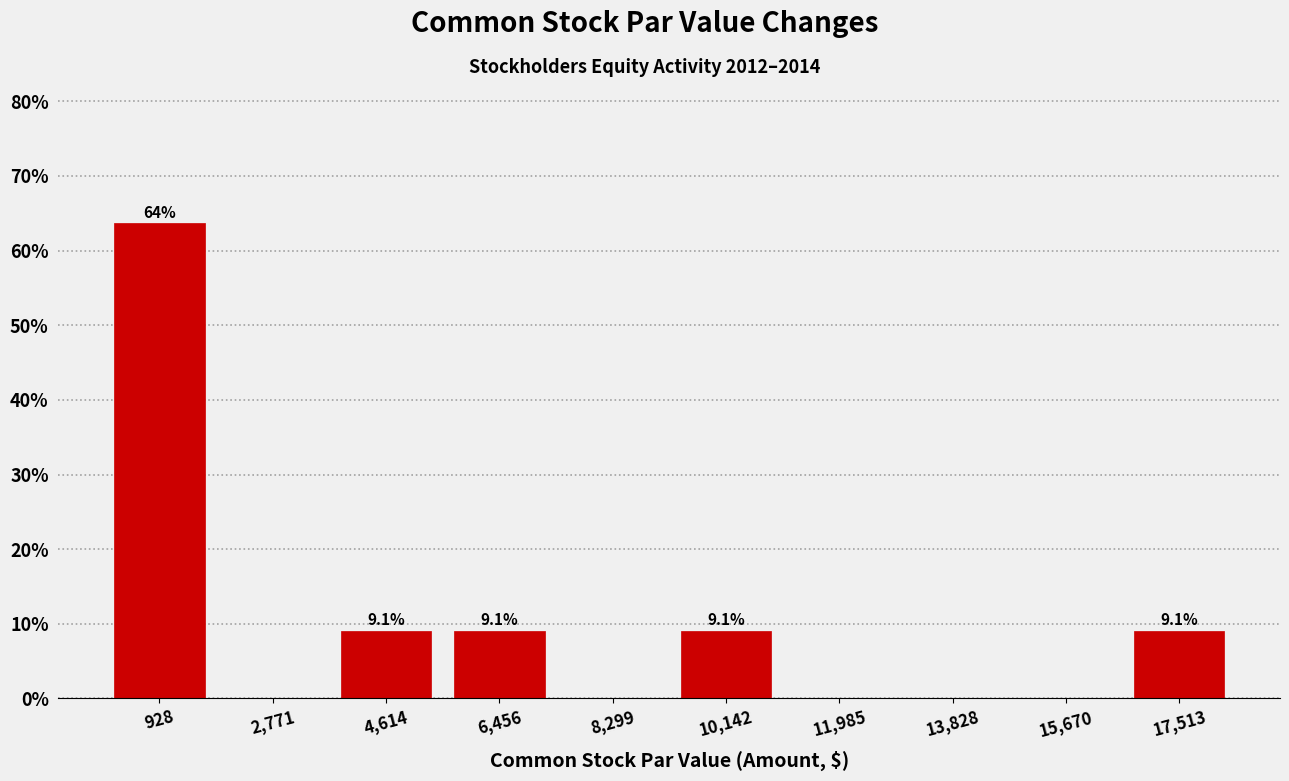

Which range on the x-axis has the tallest bar?

0 to 1800